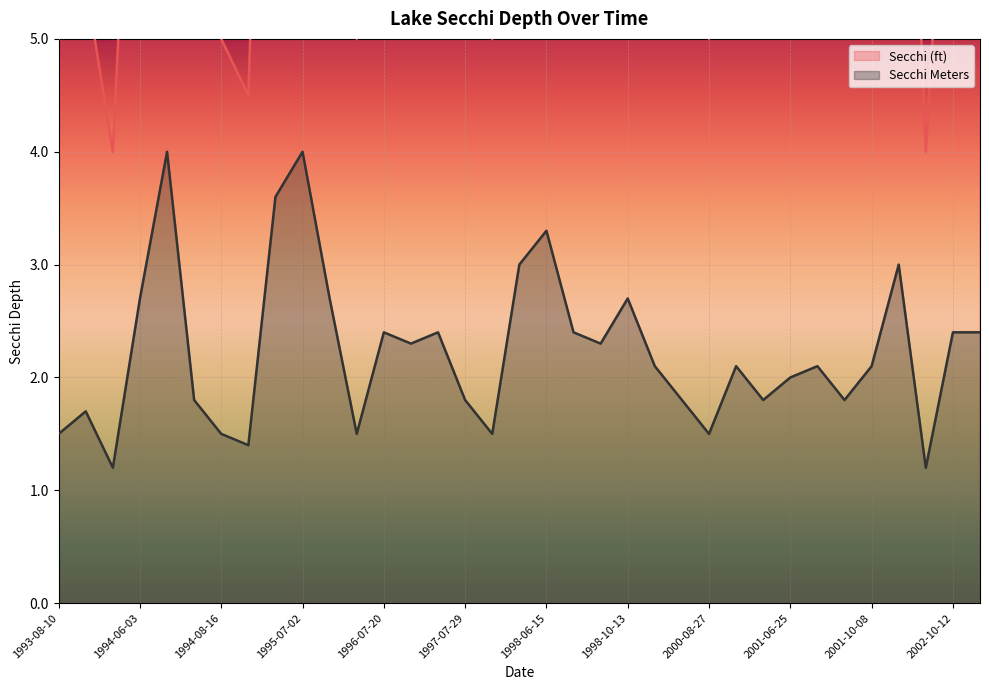

True or false: Secchi Meters has a value of 0.7 at 1998-10-13.

False